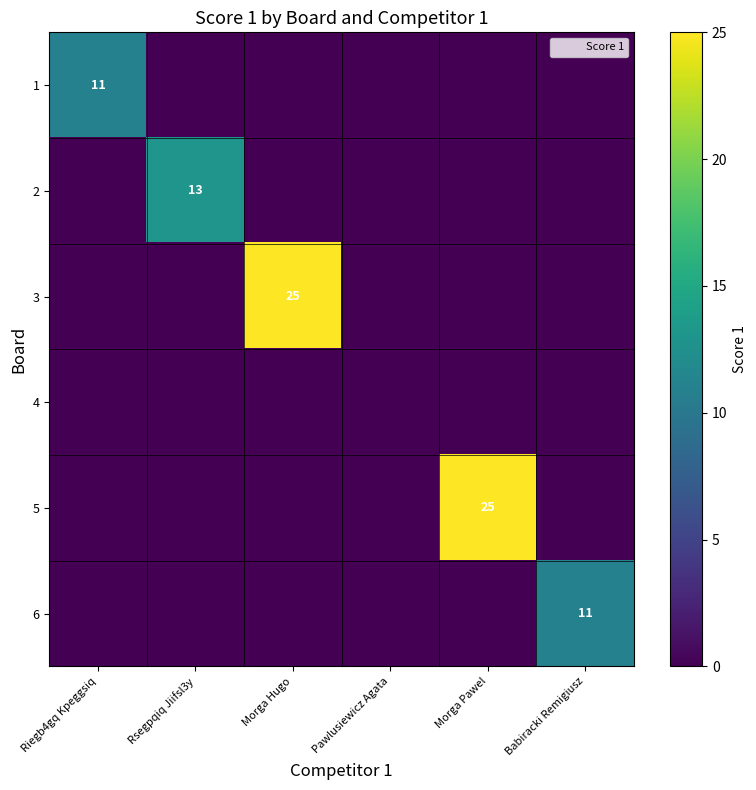

Between Morga Hugo and Babiracki Remigiusz, which series saw the biggest shift?

3